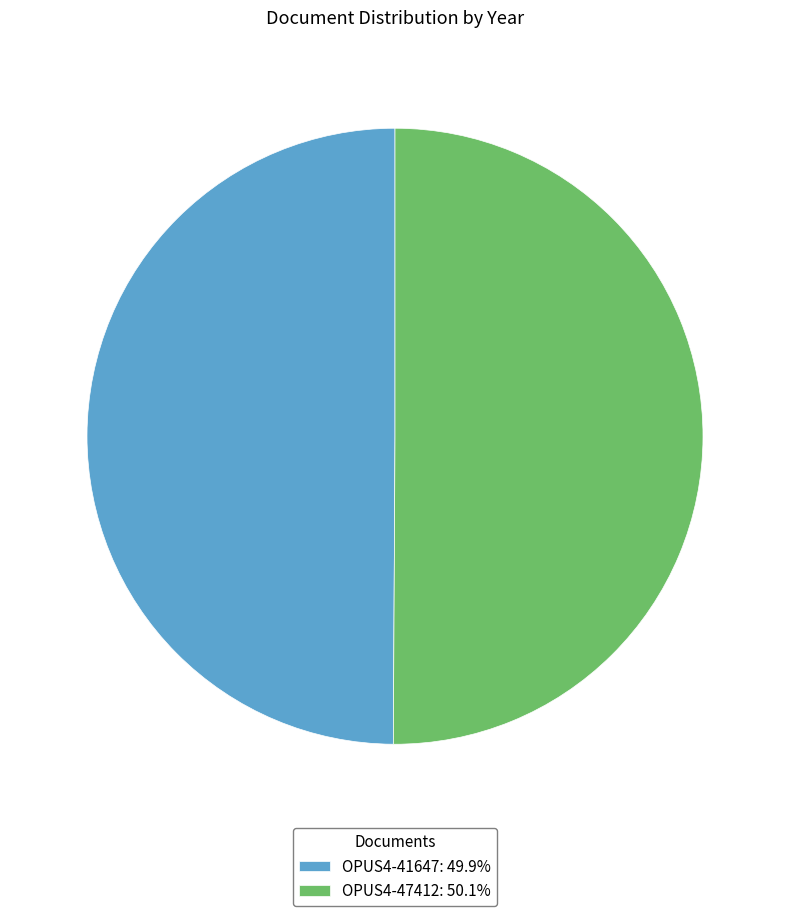

Combined, do OPUS4-41647 and OPUS4-47412 account for over 50%?

Yes